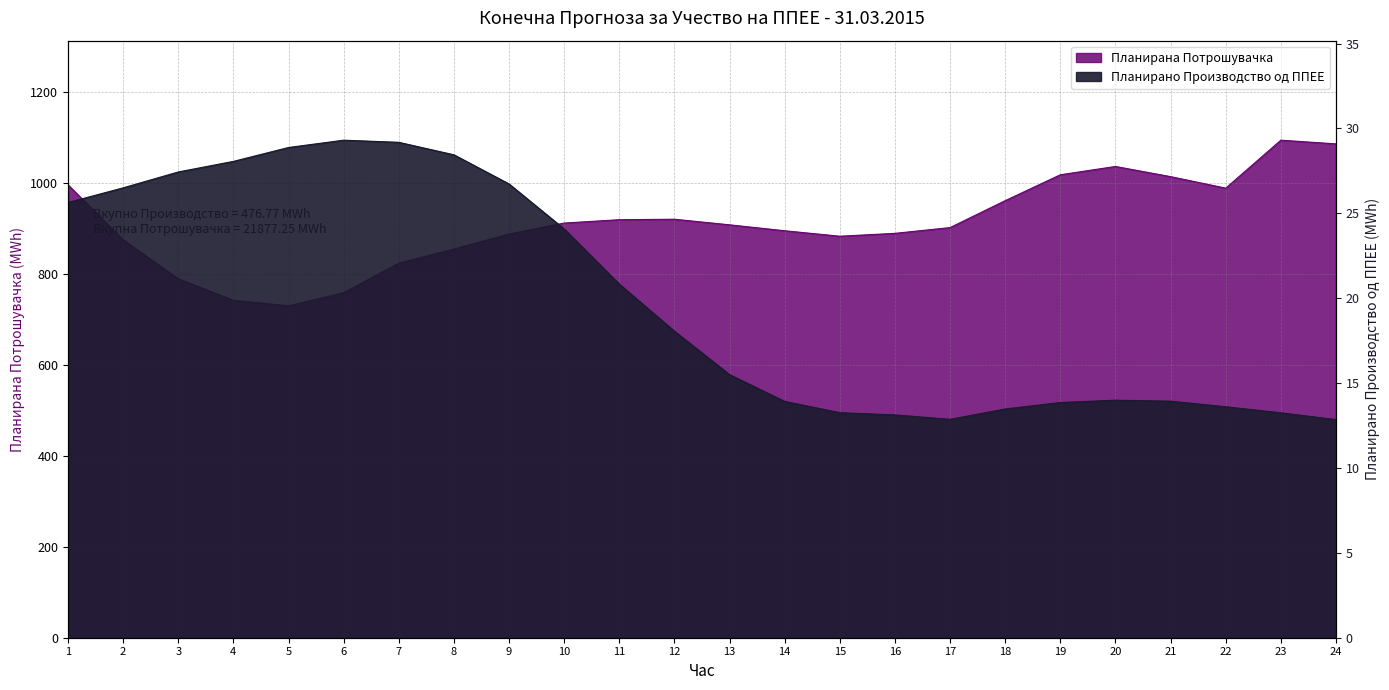

Is it true that Планирано Производство од ППЕЕ equals 26.3 at 12?

False